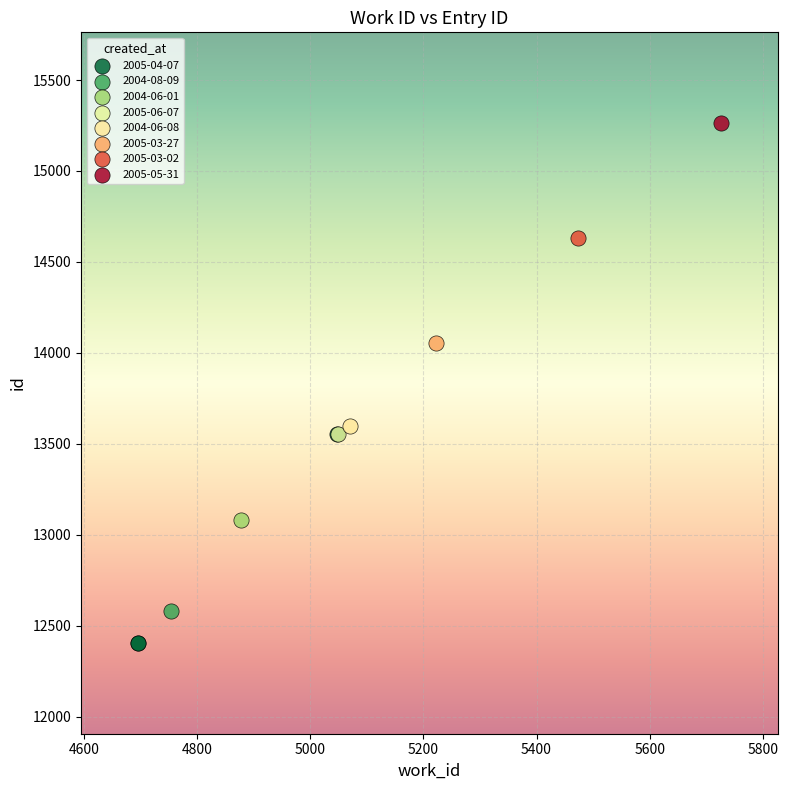

What are all the series names shown in the legend?

2005-04-07, 2004-08-09, 2004-06-01, 2005-06-07, 2004-06-08, 2005-03-27, 2005-03-02, 2005-05-31